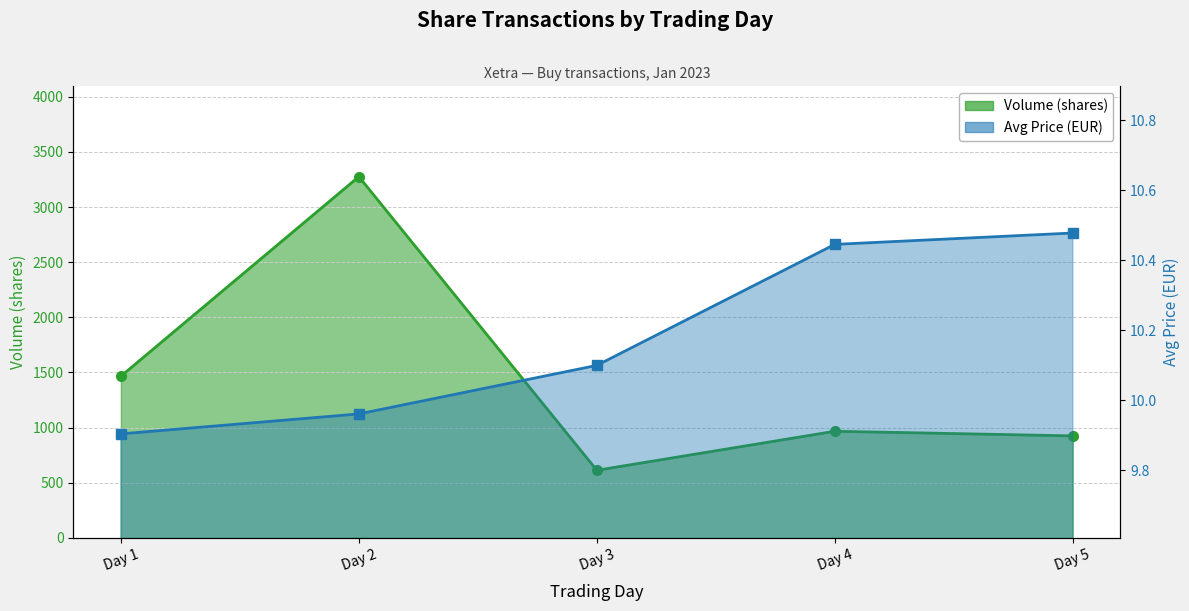

What is the approximate value of Avg Price (EUR) at Day 3?

10.1